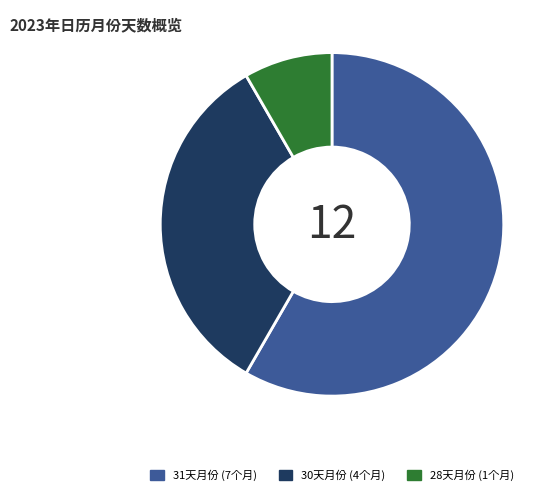

Between 31天月份 (7个月) and 30天月份 (4个月), which is larger?

31天月份 (7个月)